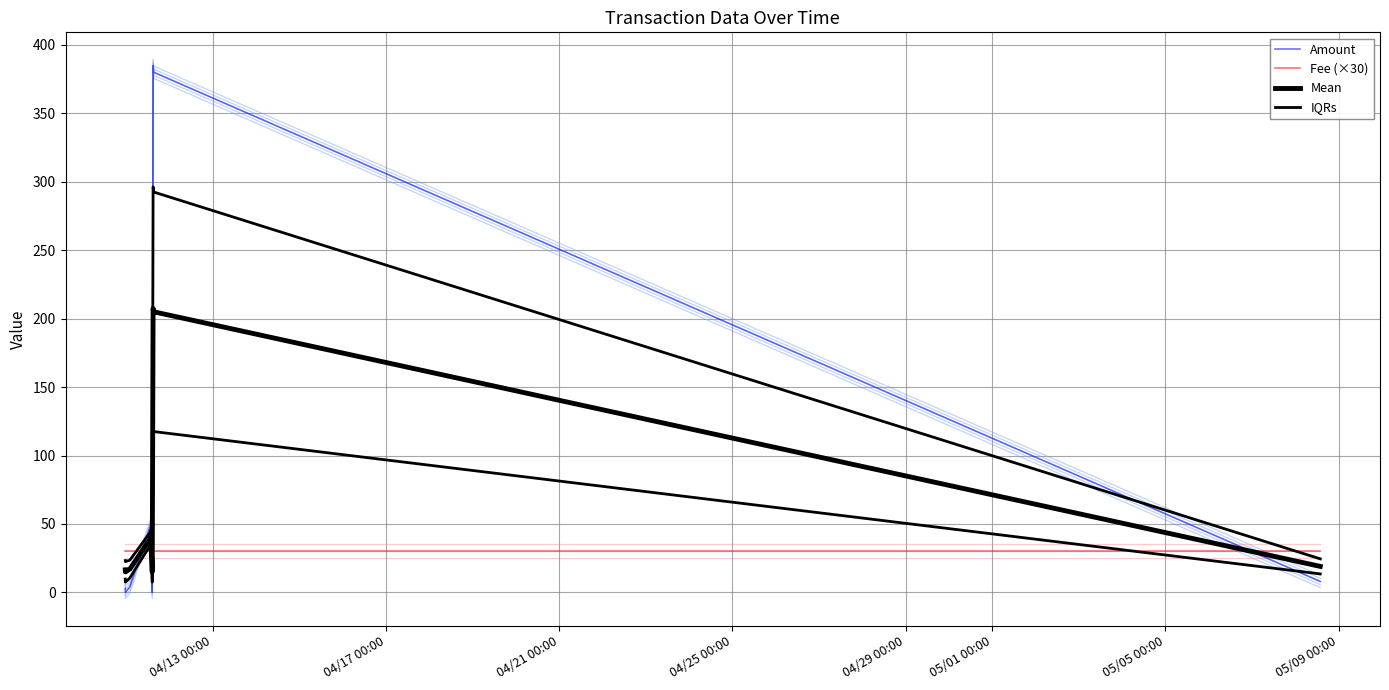

True or false: IQRs has more than 2 interior local peaks.

False